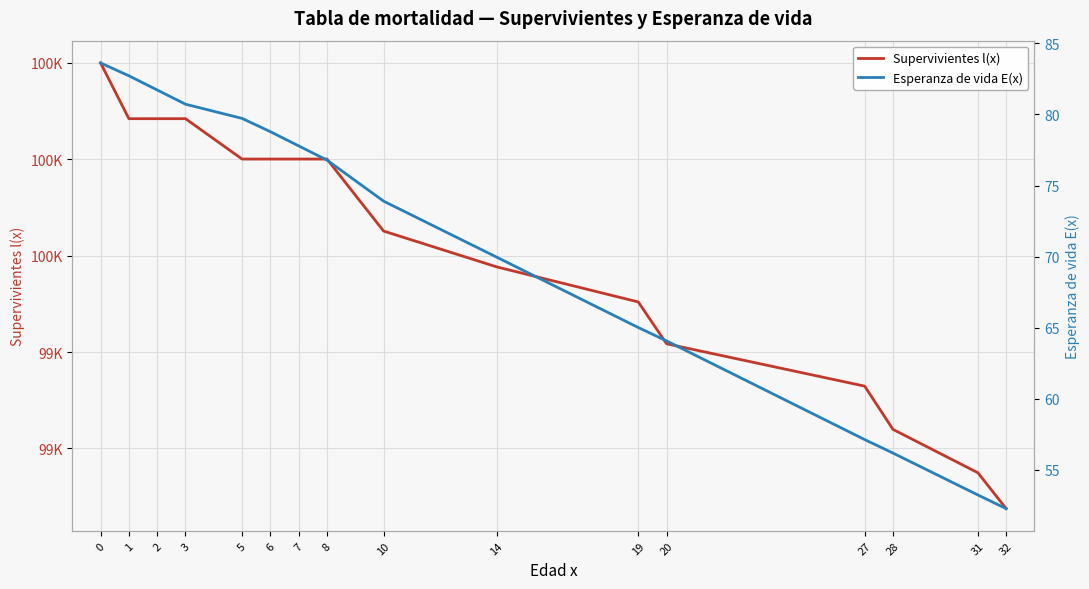

Reading left to right, extract all data points from this chart.

Supervivientes l(x): 0=100000.0	1=99884.3	2=99884.3	3=99884.3	5=99800.5	6=99800.5	7=99800.5	8=99800.5	10=99651.1	14=99576.7	19=99504.0	20=99417.2	27=99329.3	28=99239.5	31=99149.5	32=99075.1
Esperanza de vida E(x): 0=83.6	1=82.7	2=81.7	3=80.7	5=79.7	6=78.8	7=77.8	8=76.8	10=73.9	14=70.0	19=65.0	20=64.1	27=57.1	28=56.2	31=53.2	32=52.3